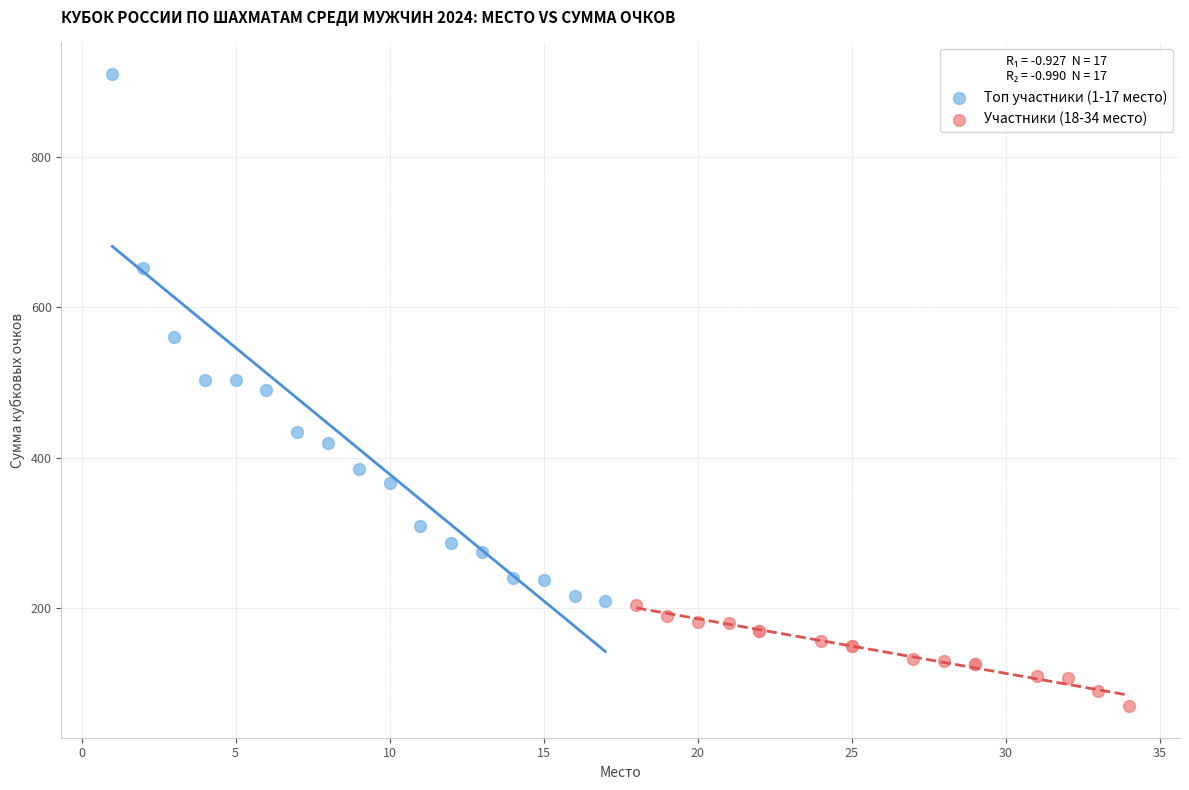

What are all the series names shown in the legend?

Топ участники (1-17 место), Участники (18-34 место)